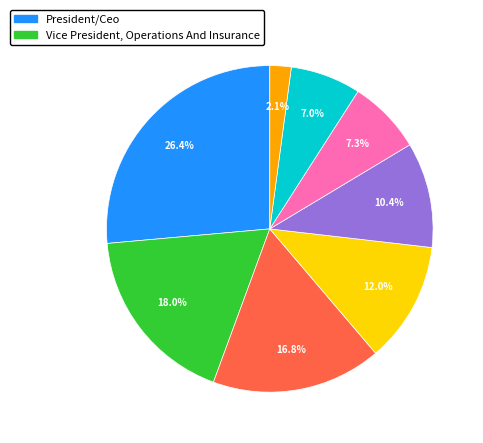

Is there any slice that represents more than half of the pie?

No